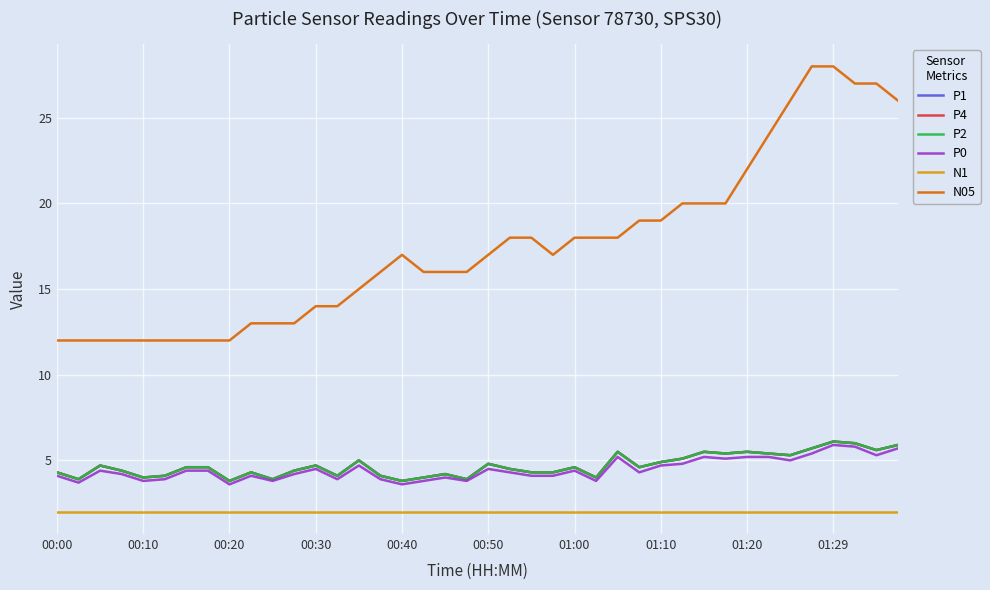

Reading right to left, extract all data points from this chart.

P1: 5.9	5.6	6.0	6.1	5.7	5.3	5.4	5.5	5.4	5.5	5.1	4.9	4.6	5.5	4.0	4.6	4.3	4.3	4.5	4.8	3.9	4.2	4.0	3.8	4.1	5.0	4.1	4.7	4.4	3.9	4.3	3.8	4.6	4.6	4.1	4.0	4.4	4.7	3.9	4.3
P4: 5.9	5.6	6.0	6.1	5.7	5.3	5.4	5.5	5.4	5.5	5.1	4.9	4.6	5.5	4.0	4.6	4.3	4.3	4.5	4.8	3.9	4.2	4.0	3.8	4.1	5.0	4.1	4.7	4.4	3.9	4.3	3.8	4.6	4.6	4.1	4.0	4.4	4.7	3.9	4.3
P2: 5.9	5.6	6.0	6.1	5.7	5.3	5.4	5.5	5.4	5.5	5.1	4.9	4.6	5.5	4.0	4.6	4.3	4.3	4.5	4.8	3.9	4.2	4.0	3.8	4.1	5.0	4.1	4.7	4.4	3.9	4.3	3.8	4.6	4.6	4.1	4.0	4.4	4.7	3.9	4.3
P0: 5.7	5.3	5.8	5.9	5.4	5.0	5.2	5.2	5.1	5.2	4.8	4.7	4.3	5.2	3.8	4.4	4.1	4.1	4.3	4.5	3.8	4.0	3.8	3.6	3.9	4.7	3.9	4.5	4.2	3.8	4.1	3.6	4.4	4.4	3.9	3.8	4.2	4.4	3.7	4.1
N1: 2.0	2.0	2.0	2.0	2.0	2.0	2.0	2.0	2.0	2.0	2.0	2.0	2.0	2.0	2.0	2.0	2.0	2.0	2.0	2.0	2.0	2.0	2.0	2.0	2.0	2.0	2.0	2.0	2.0	2.0	2.0	2.0	2.0	2.0	2.0	2.0	2.0	2.0	2.0	2.0
N05: 26.0	27.0	27.0	28.0	28.0	26.0	24.0	22.0	20.0	20.0	20.0	19.0	19.0	18.0	18.0	18.0	17.0	18.0	18.0	17.0	16.0	16.0	16.0	17.0	16.0	15.0	14.0	14.0	13.0	13.0	13.0	12.0	12.0	12.0	12.0	12.0	12.0	12.0	12.0	12.0